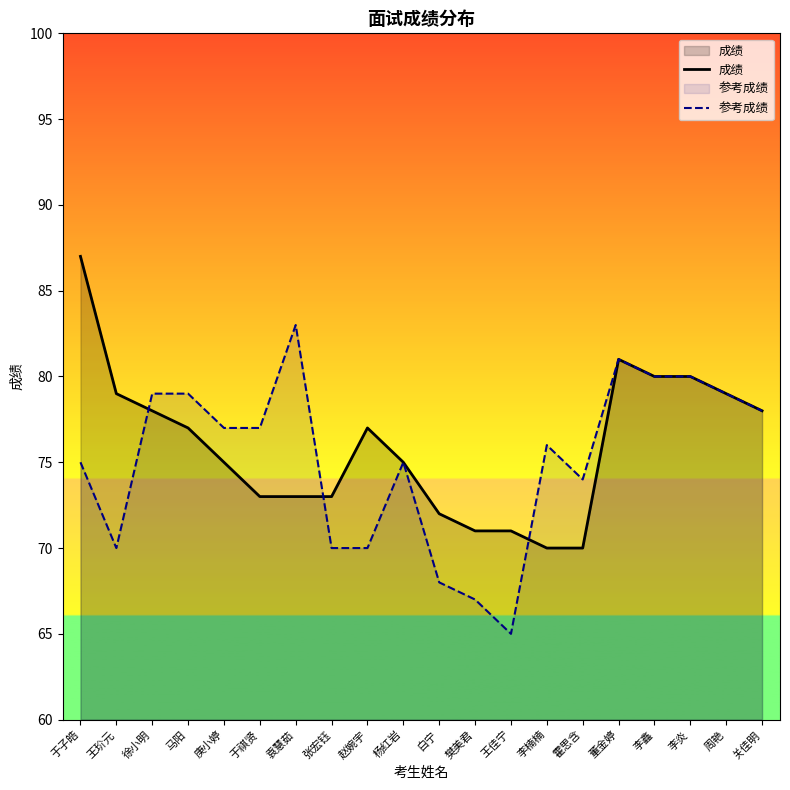

How many values in the 参考成绩 series exceed 77?

8